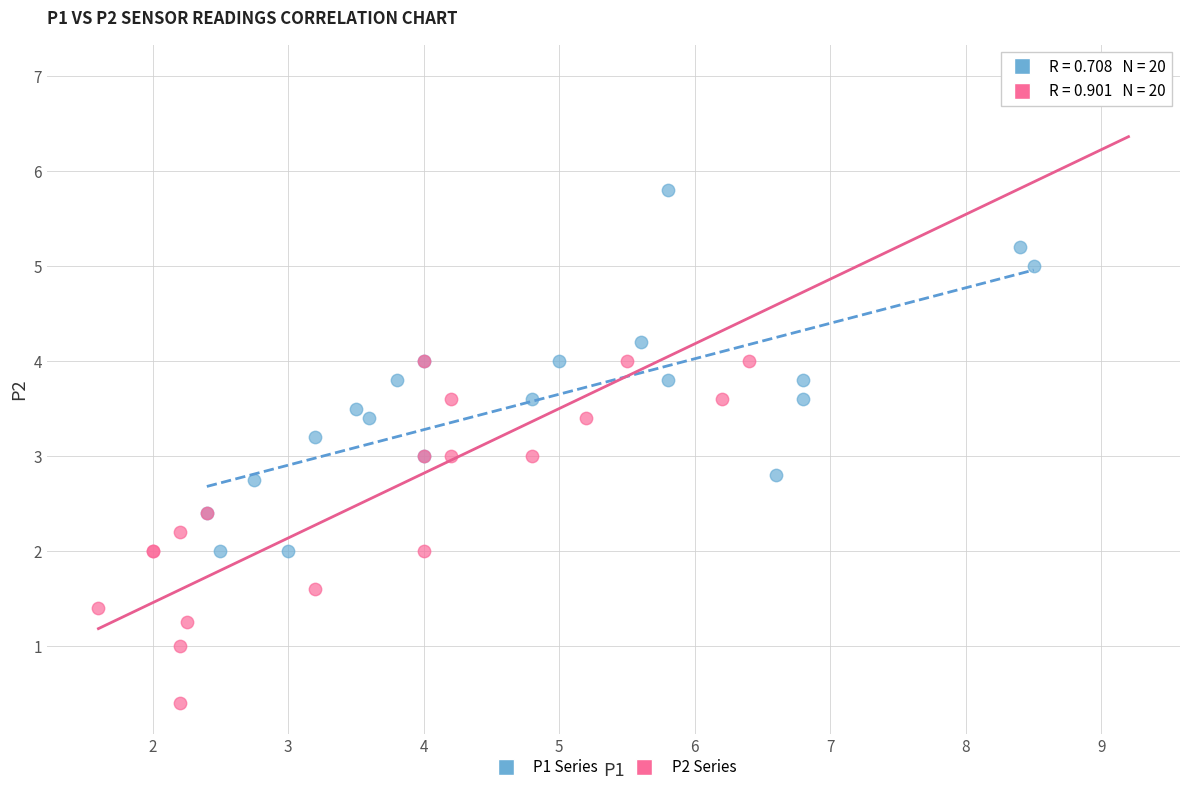

Which series reaches the maximum Y coordinate?

P2 Series